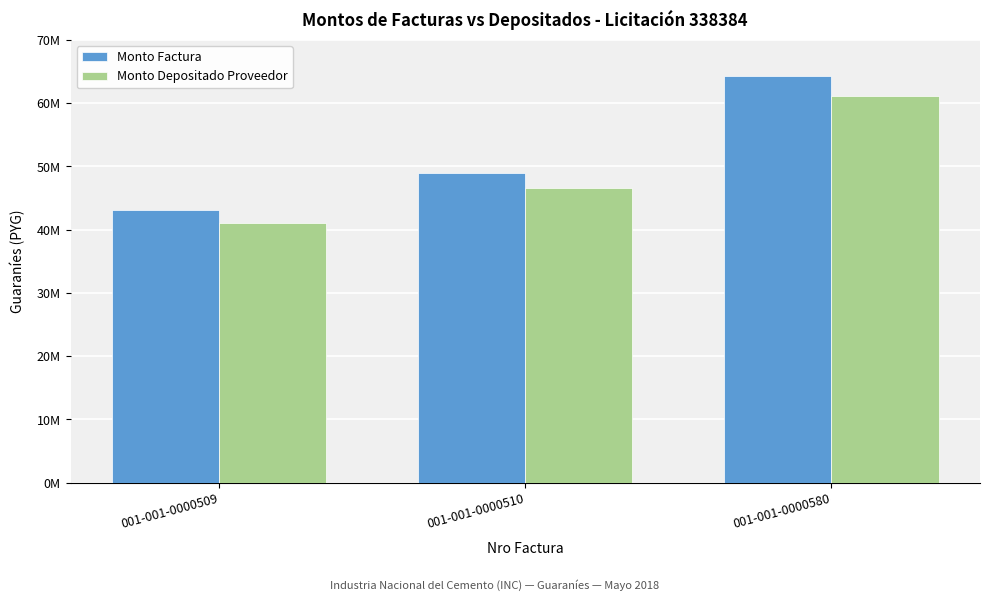

Where is Monto Factura nearest to the value 53723500?

001-001-0000510